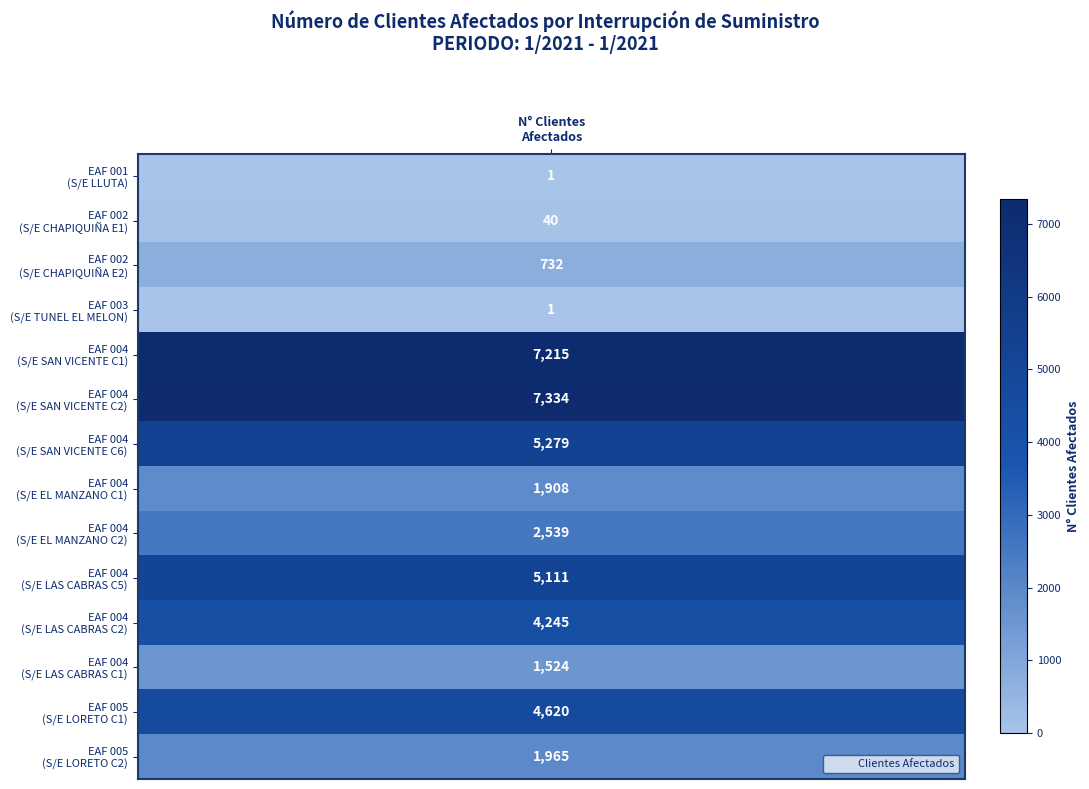

What is the sum of the values at 1 and 2?

772